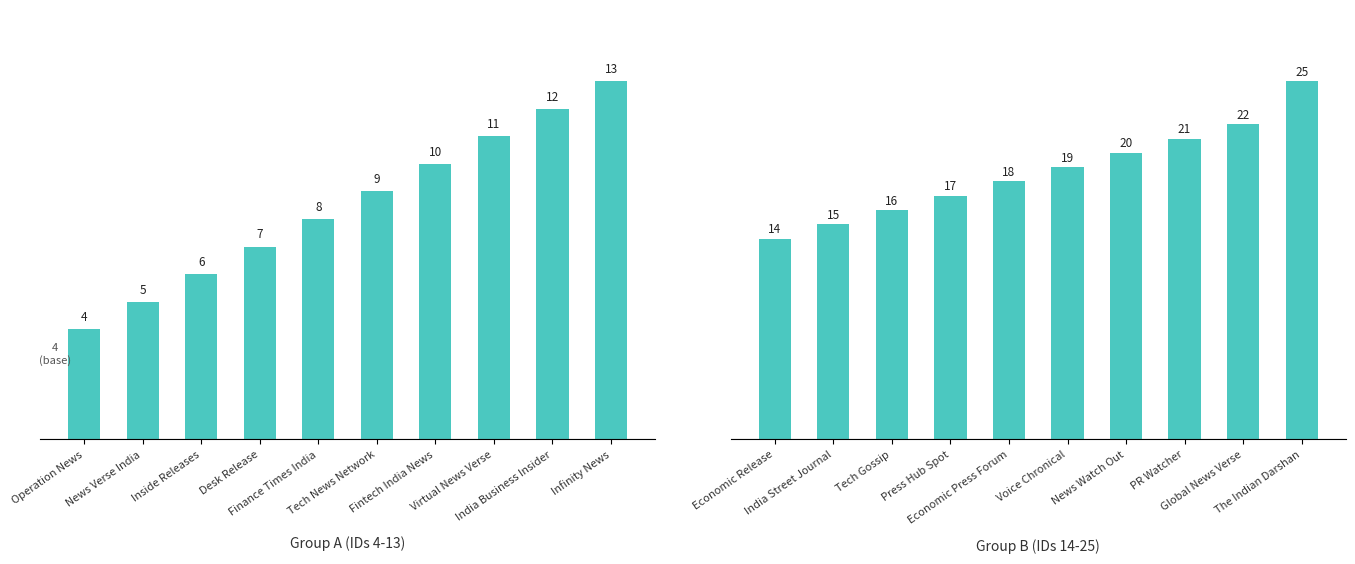

What is the value of the Id (Group B) bar at the 8th from the left?

21